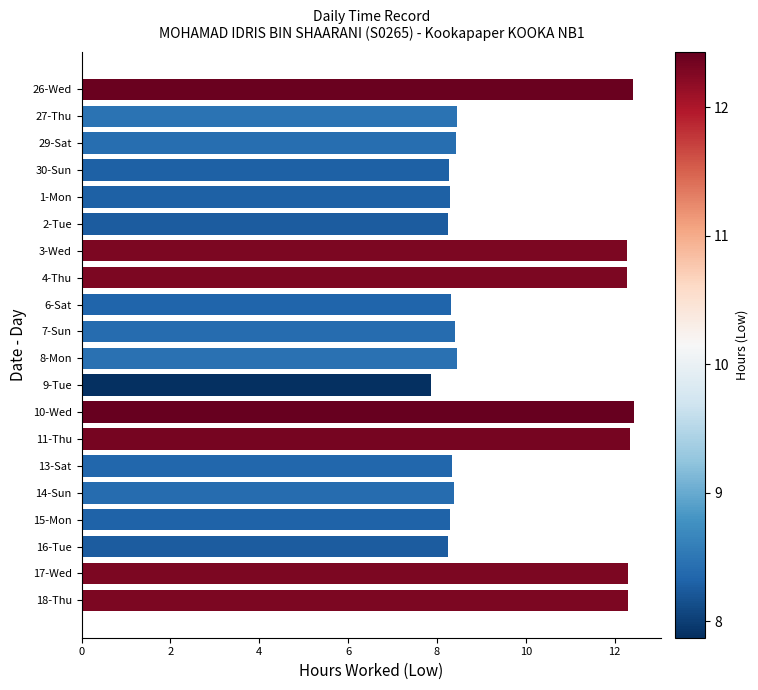

What is the sum of all values?

194.4